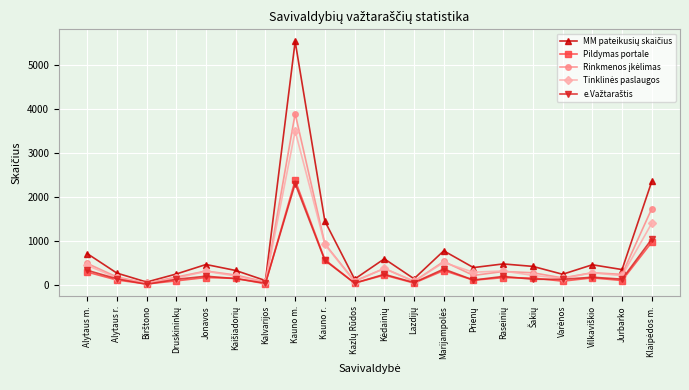

What is the difference between the highest and lowest values at Jonavos?

296